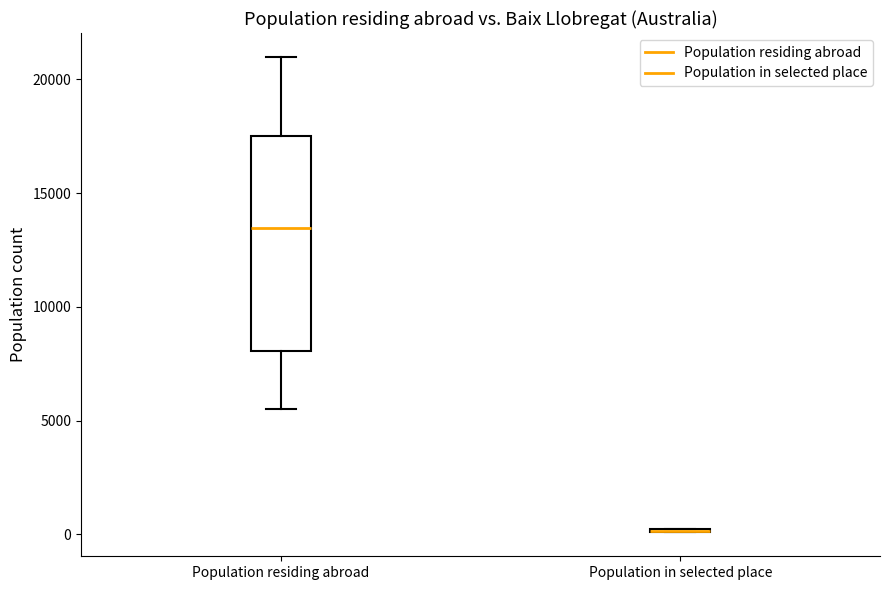

Which box is the tallest, from its lower edge to its upper edge?

Population residing abroad